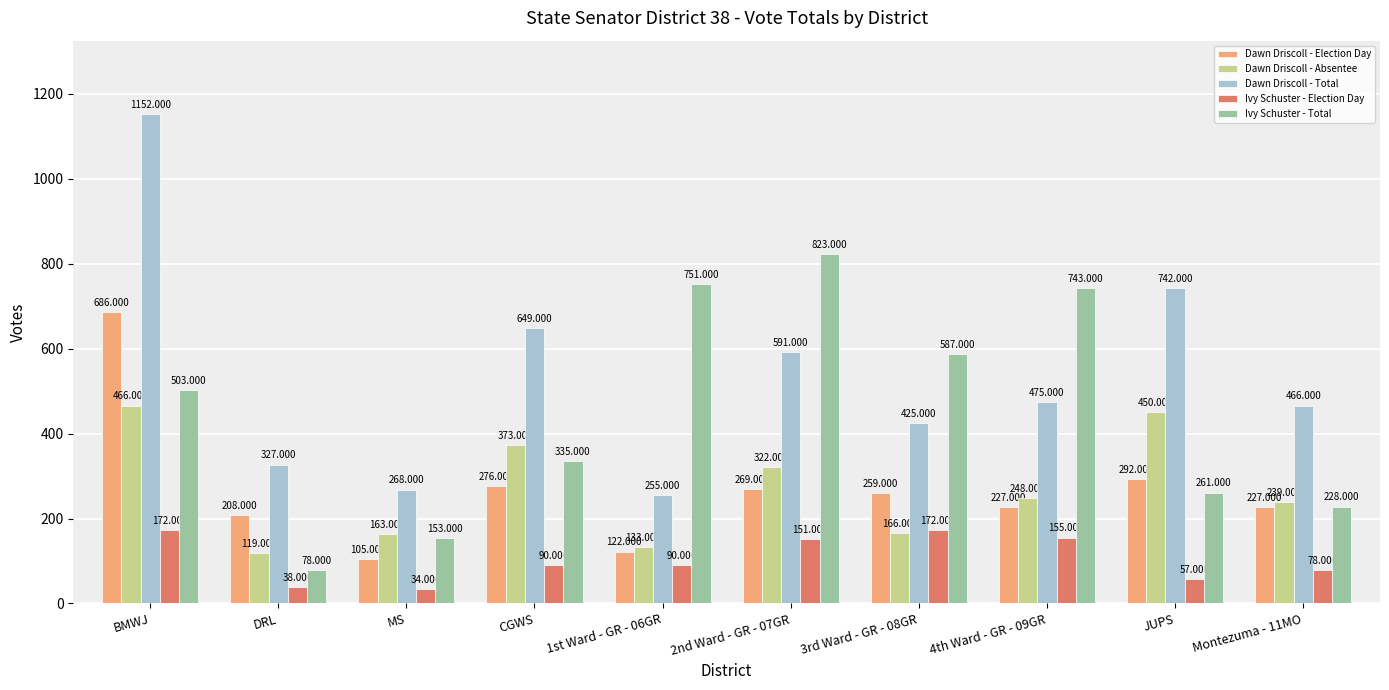

What is the difference between the second highest and second lowest values in the Ivy Schuster - Election Day series?

134